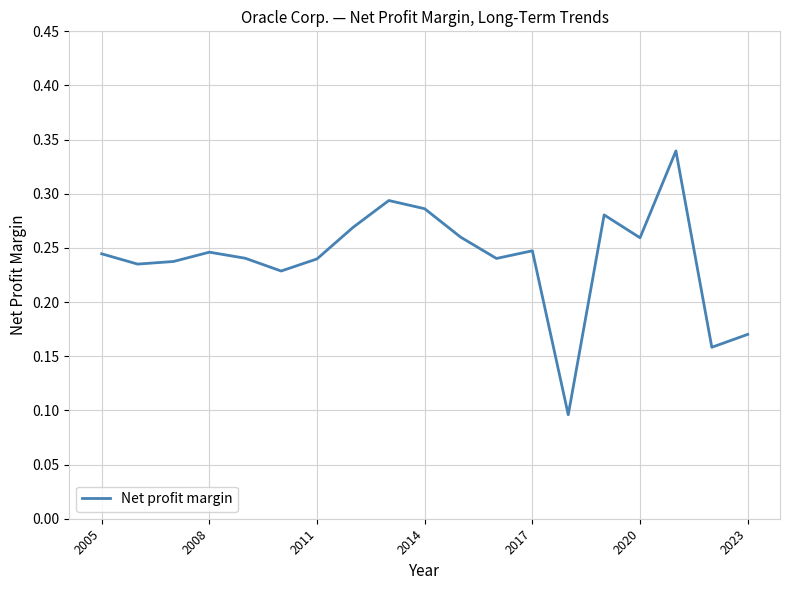

What is the value of the 2nd point from the left?

0.2